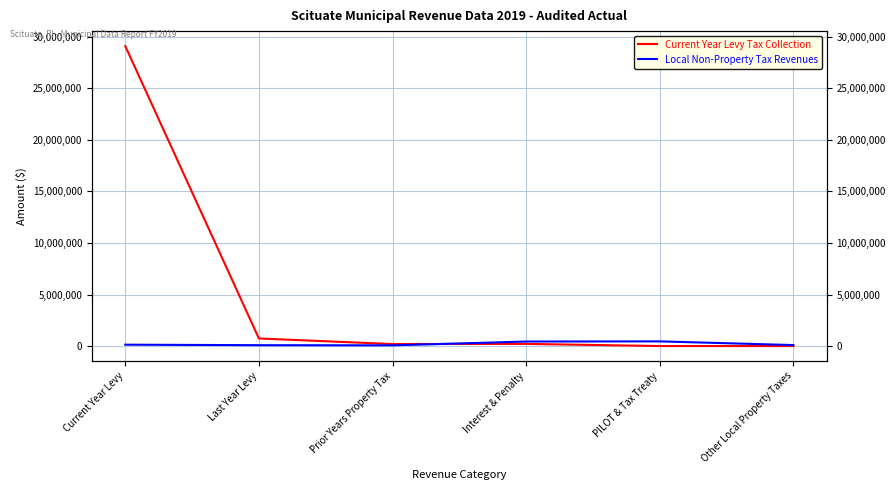

What is the label of the 5th point from the left?

PILOT & Tax Treaty